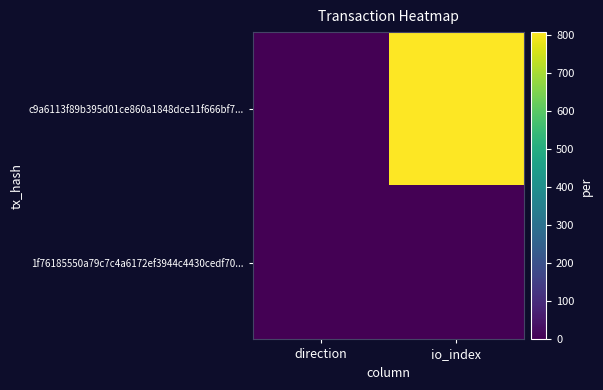

What is the spread (max minus min) of values at io_index?

805